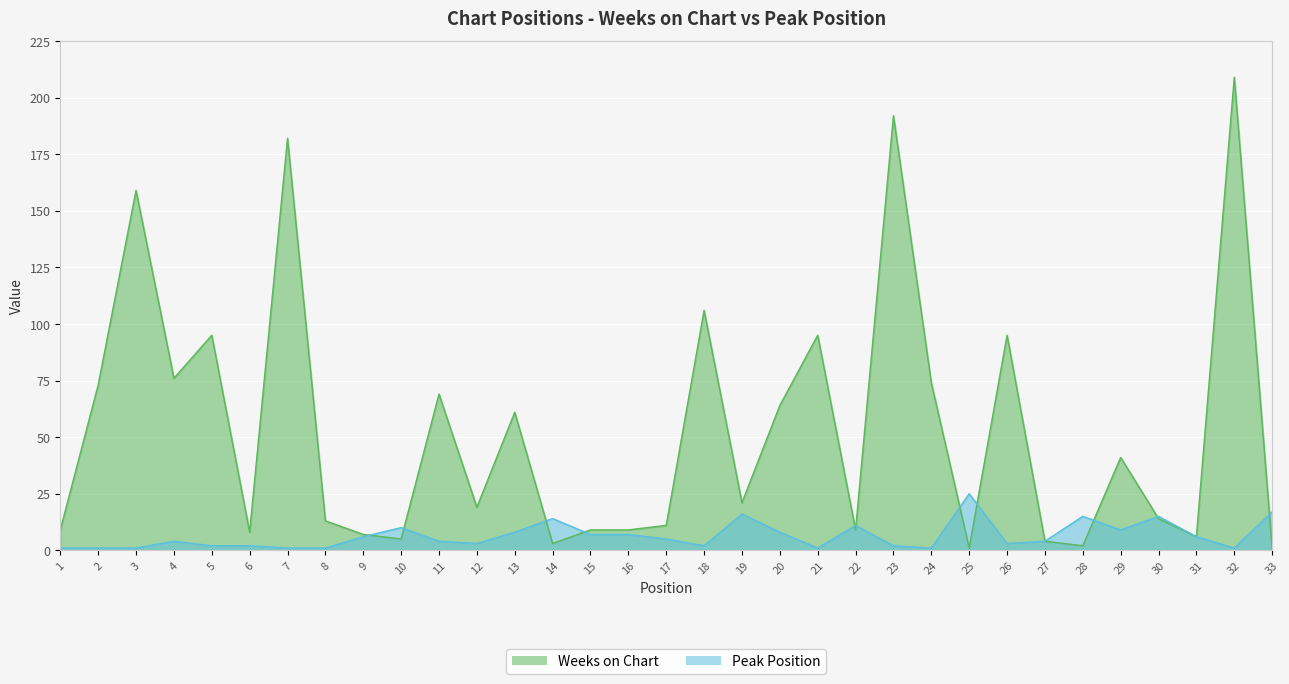

After their last crossing, which series has the higher values: Peak Position or Weeks on Chart?

Peak Position